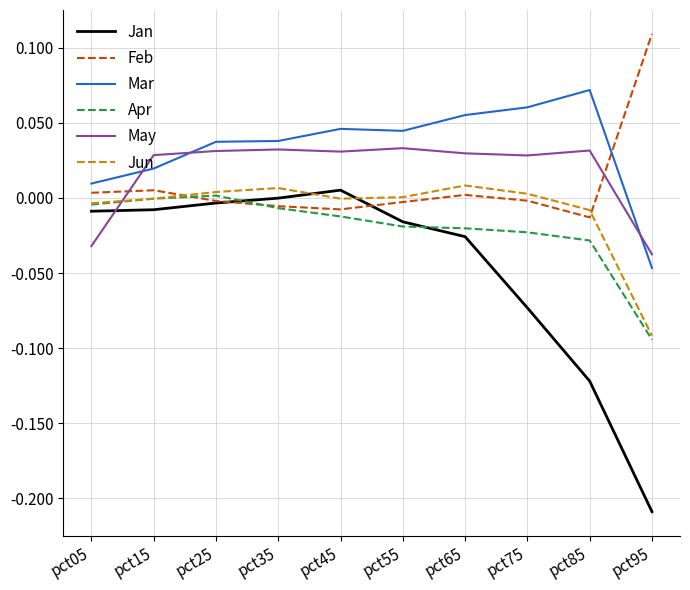

True or false: Jan has a value of -0.0 at pct75.

False